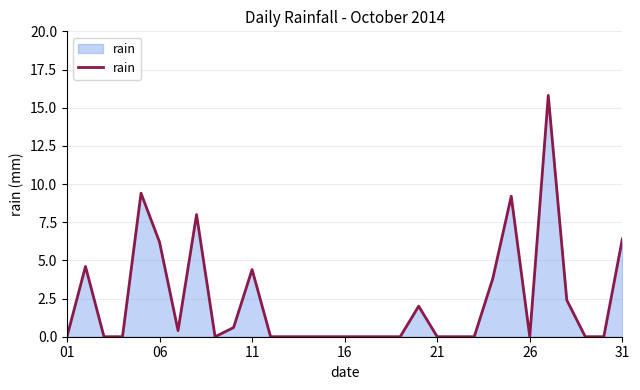

What is the greatest value displayed?

15.8